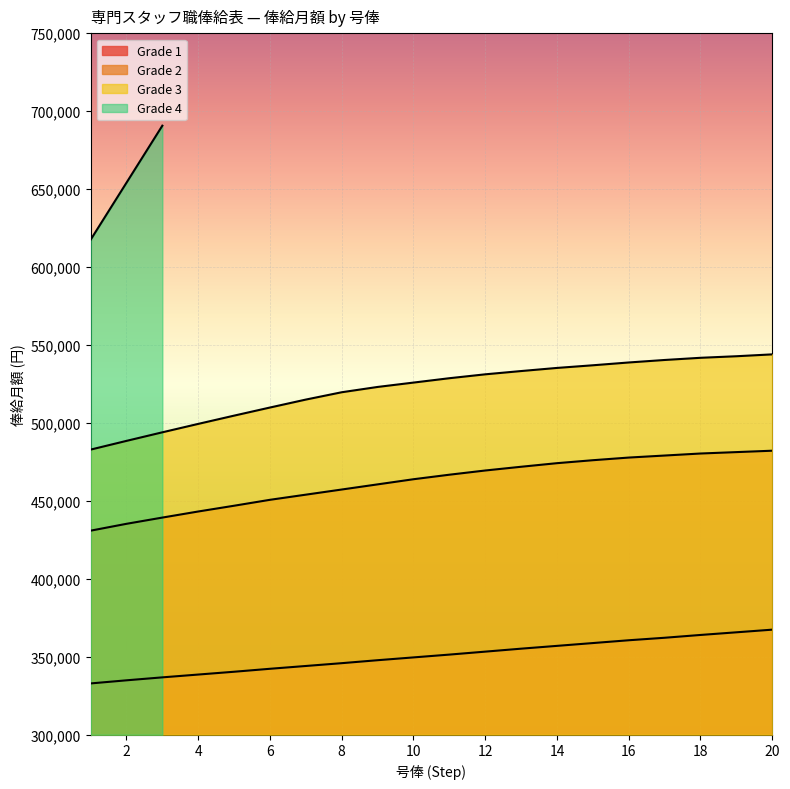

Which has a higher value, 2 or 13?

13